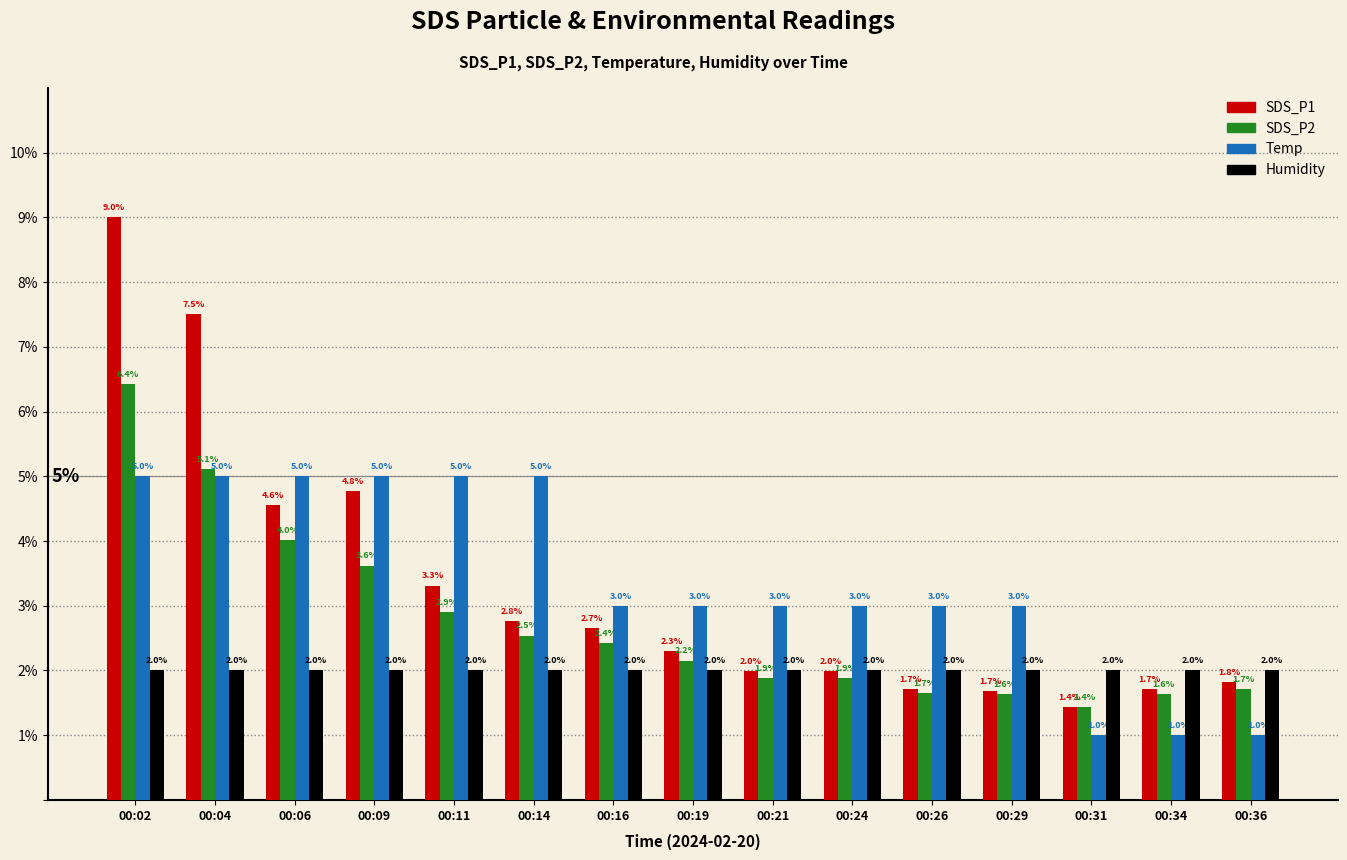

Which series has the largest total across all categories?

Temp